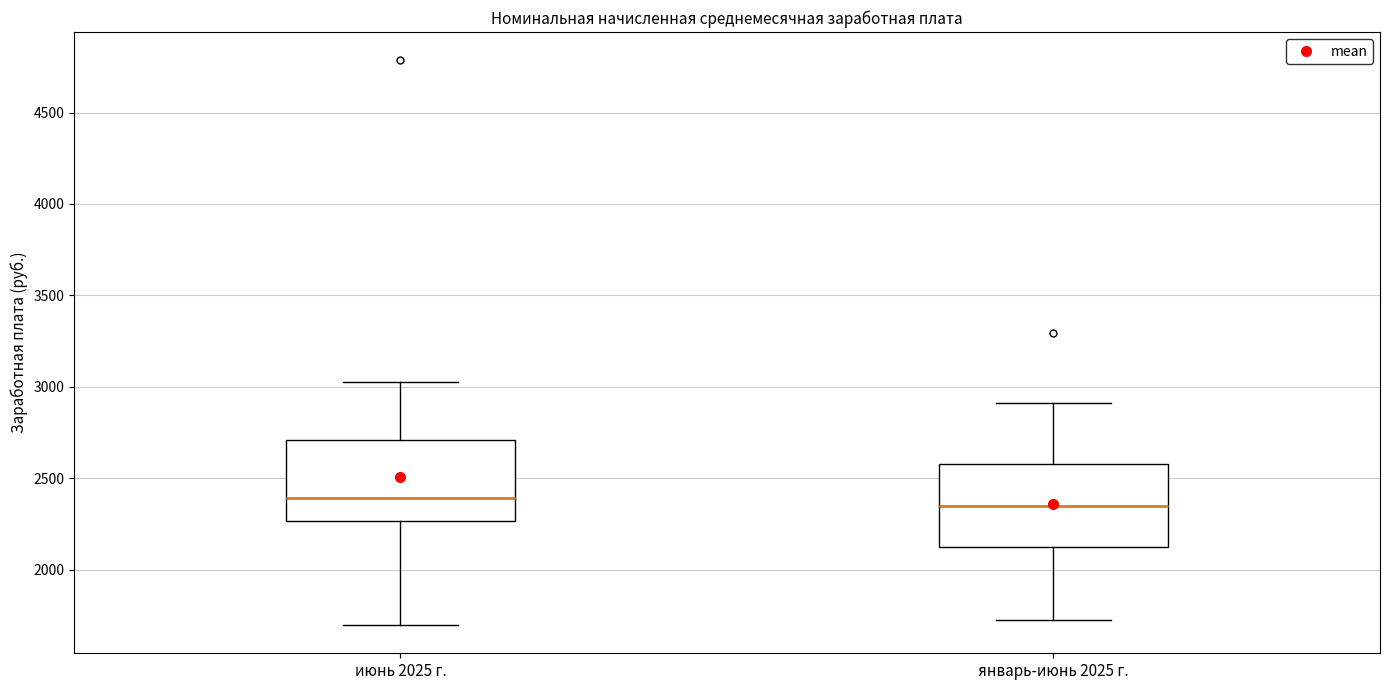

Reading left to right, read every box against the y-axis: the position of its median line, the range the box covers, and the ends of its whiskers. The values are not printed on the chart, so give them approximately, as read against the axis.

июнь 2025 г.: median 2400, box 2250 to 2700, whiskers 1700 to 3050
январь-июнь 2025 г.: median 2350, box 2150 to 2600, whiskers 1700 to 2900